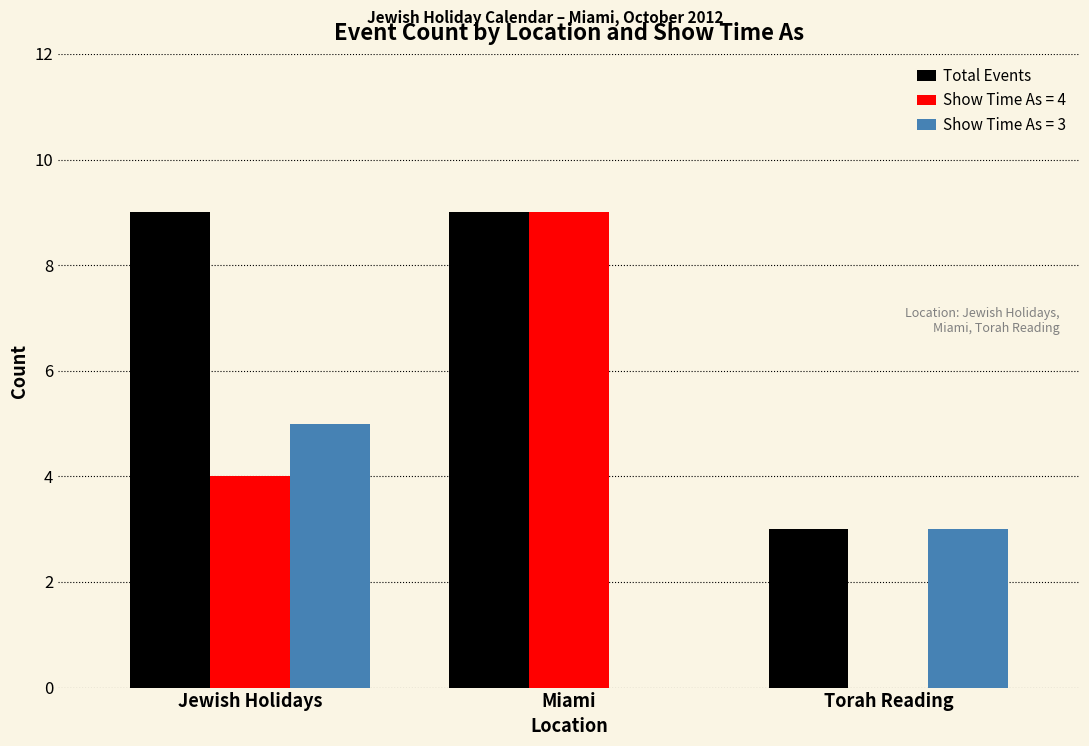

Is it true that Total Events equals 3 at Torah Reading?

True